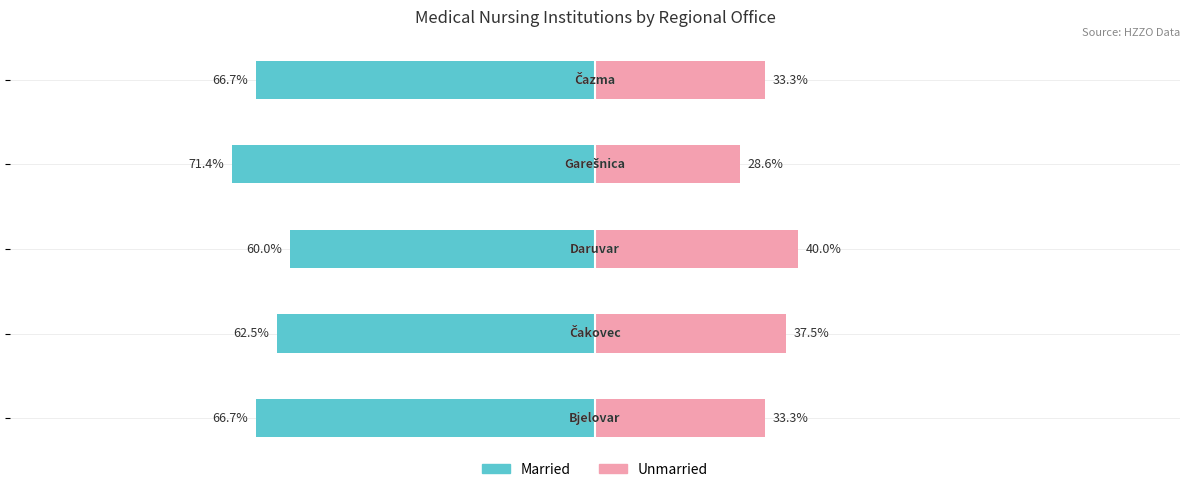

Reading right to left, list all the values displayed in this chart.

Married: -66.7	-71.4	-60.0	-62.5	-66.7
Unmarried: 33.3	28.6	40.0	37.5	33.3